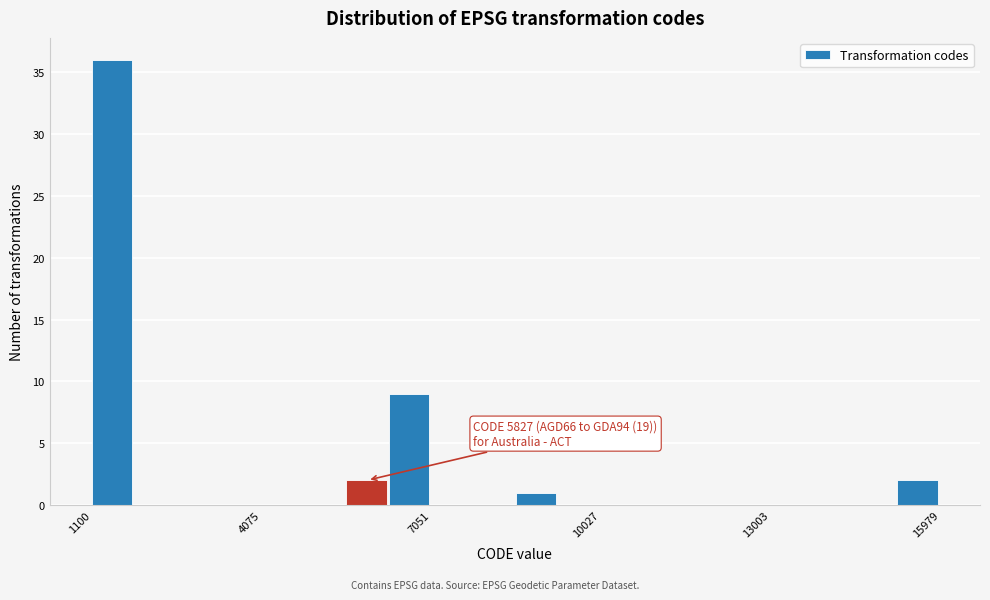

Read against the x-axis, roughly where is the centre of the tallest bar?

1500